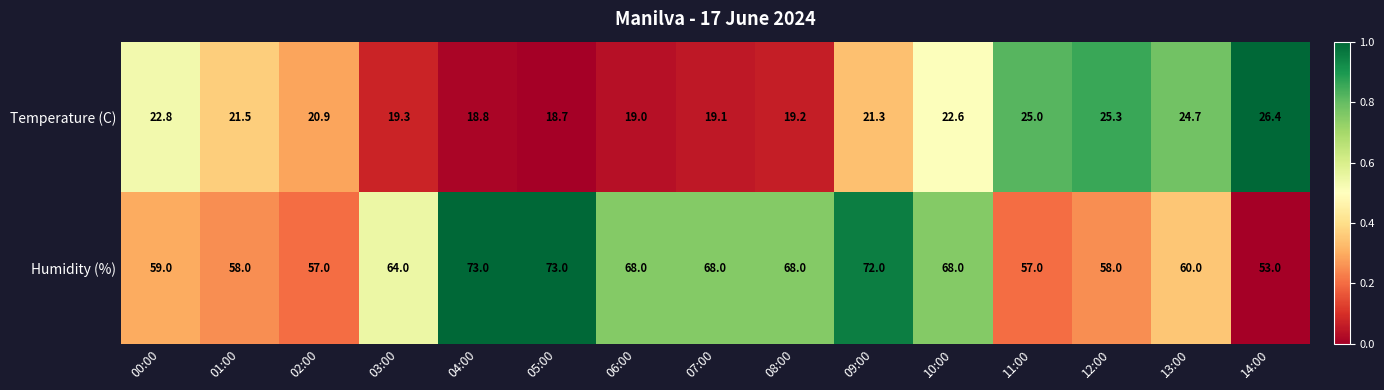

At which category is the sum across all series the highest?

09:00